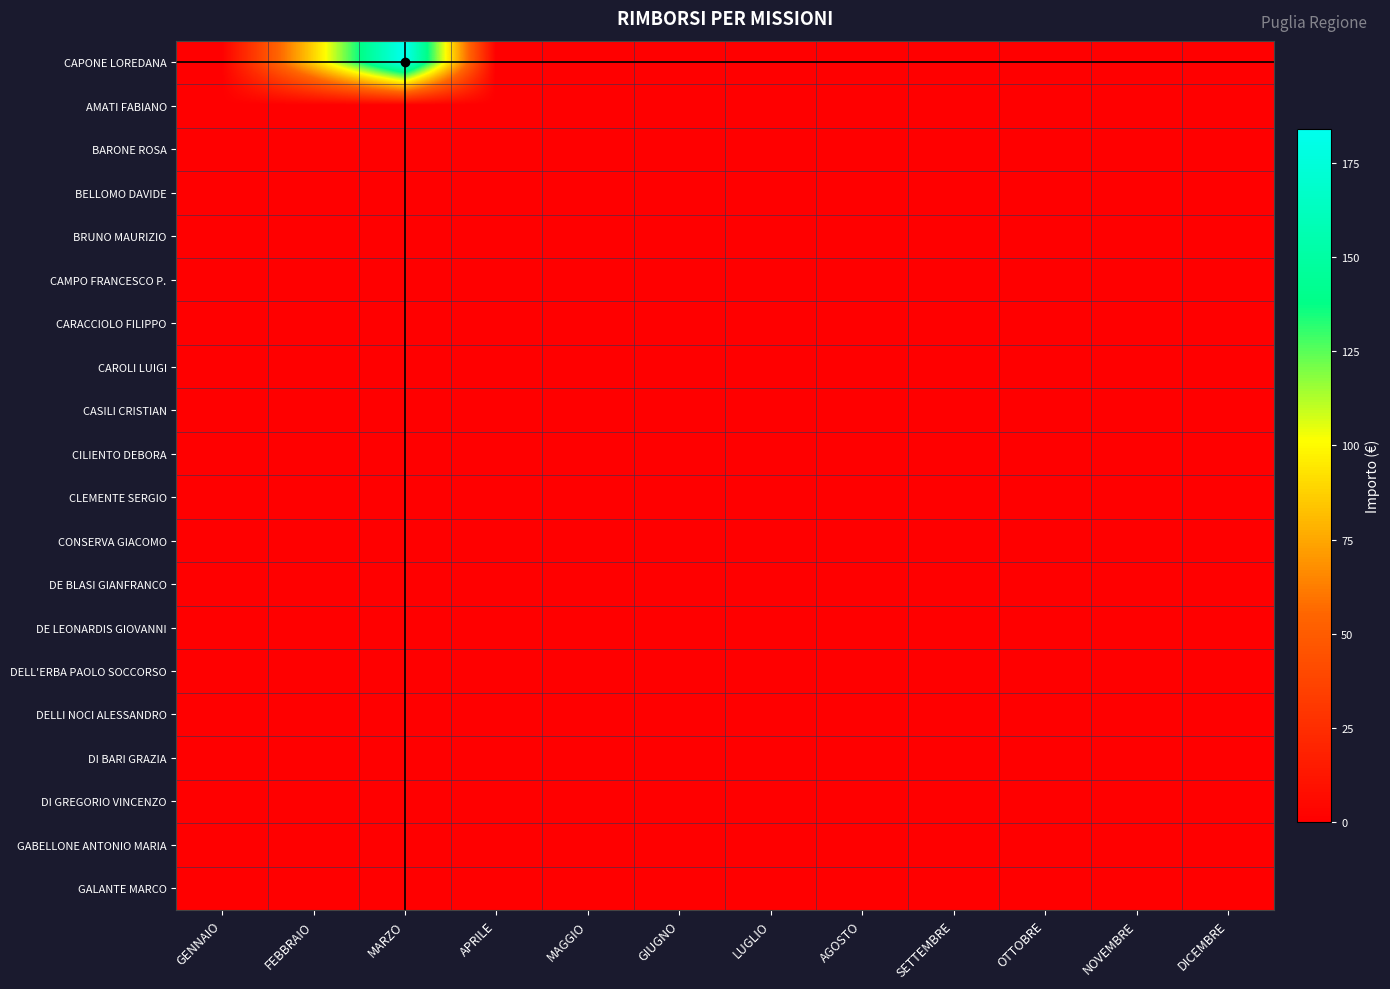

Which series changed the most between GIUGNO and LUGLIO?

CAPONE LOREDANA